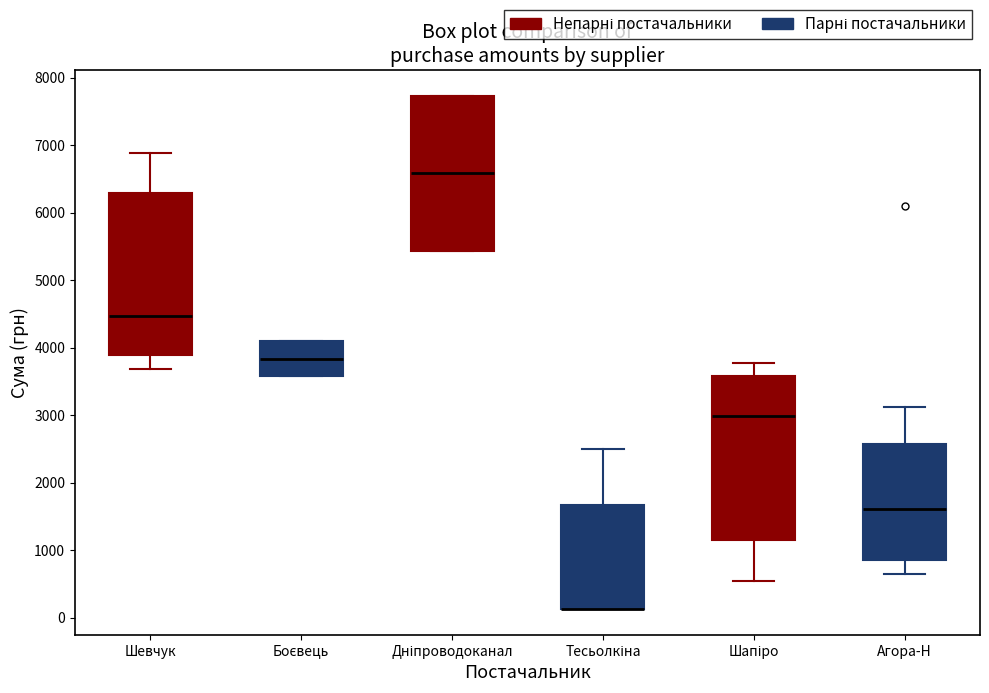

Where is the upper edge of the box for Дніпроводоканал on the y-axis? The values are not printed on the chart, so give them approximately, as read against the axis.

7700